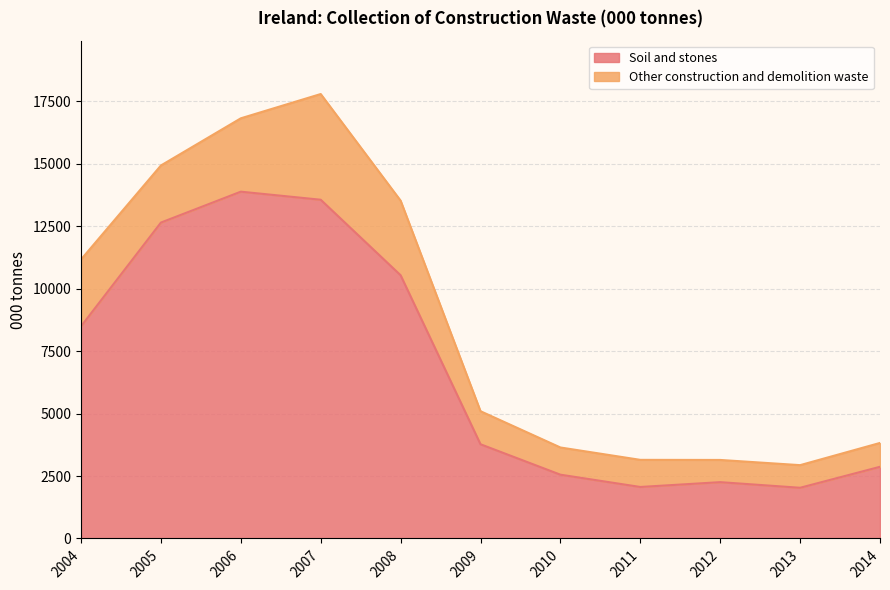

Is it true that the value at 2012 is 4032?

False